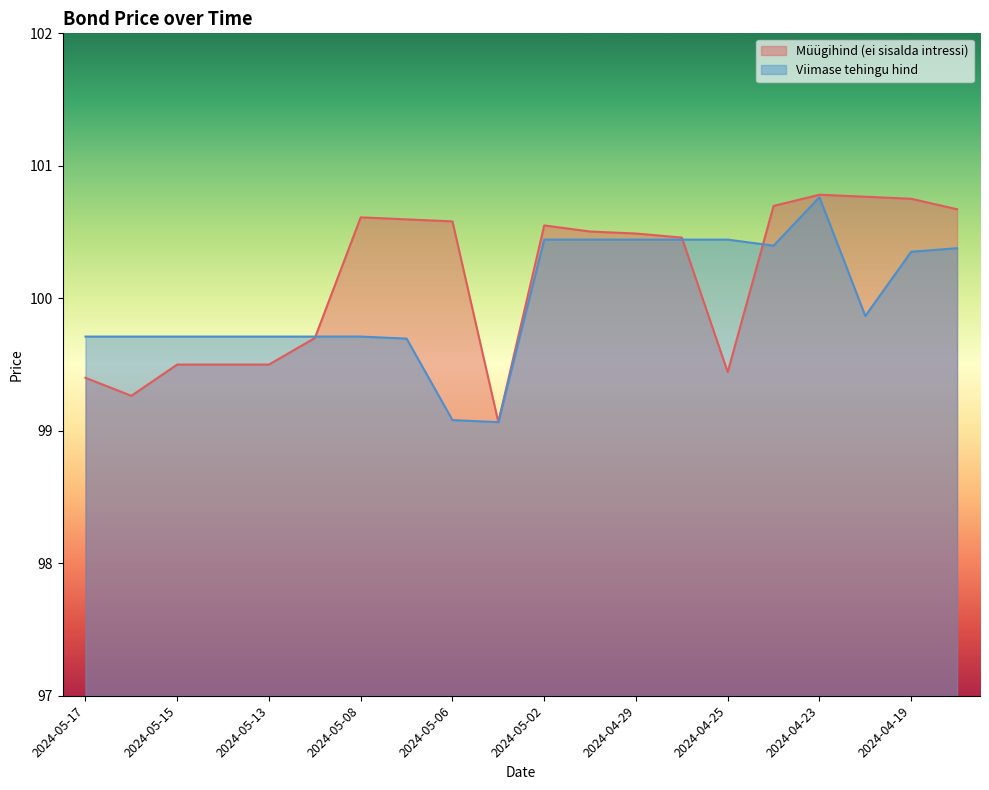

What is the minimum value for Viimase tehingu hind?

99.1